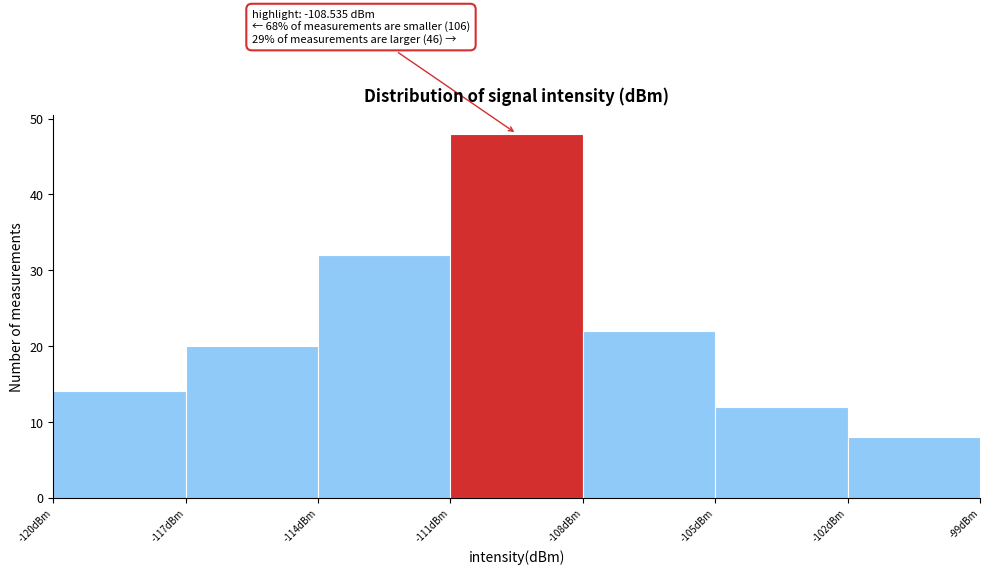

Over which range of the x-axis is the bar tallest?

-111 to -108